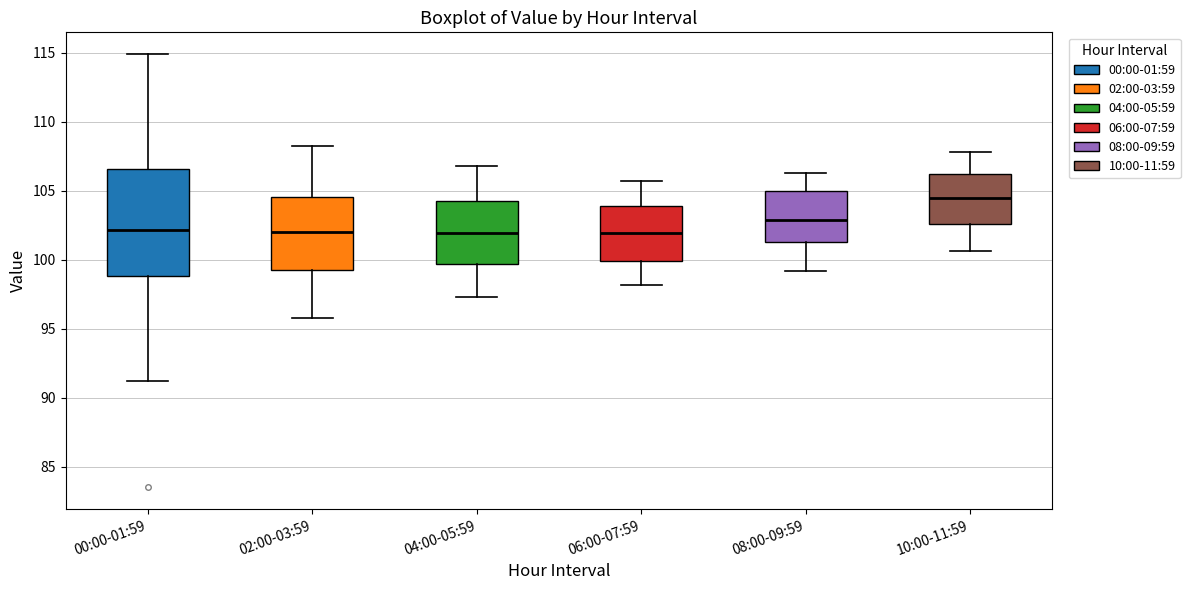

Which box is the tallest, from its lower edge to its upper edge?

00:00-01:59